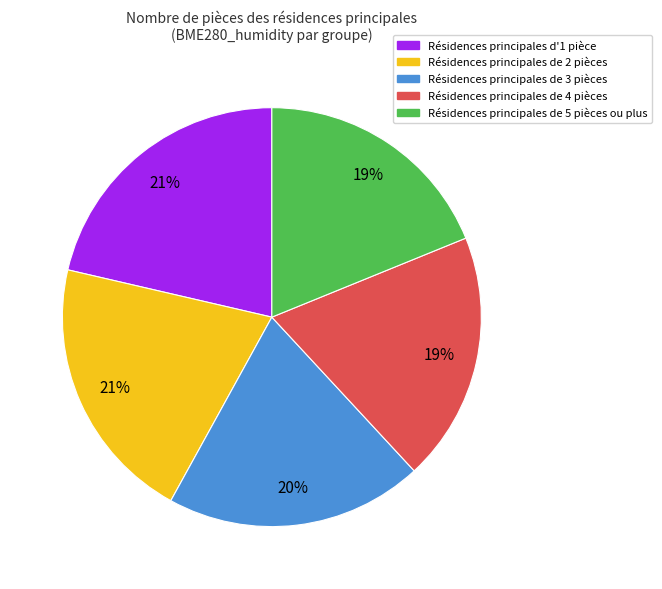

Does any single category account for the majority?

No